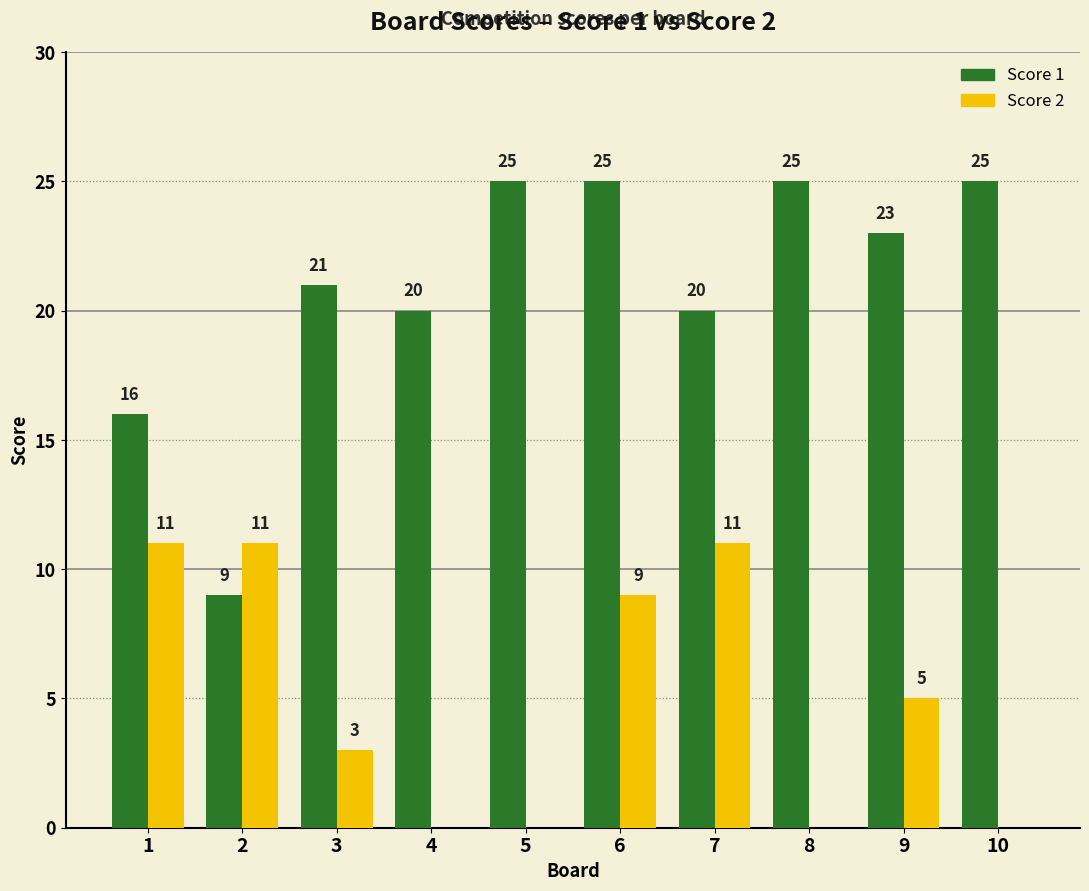

What are all the series names shown in the legend?

Score 1, Score 2